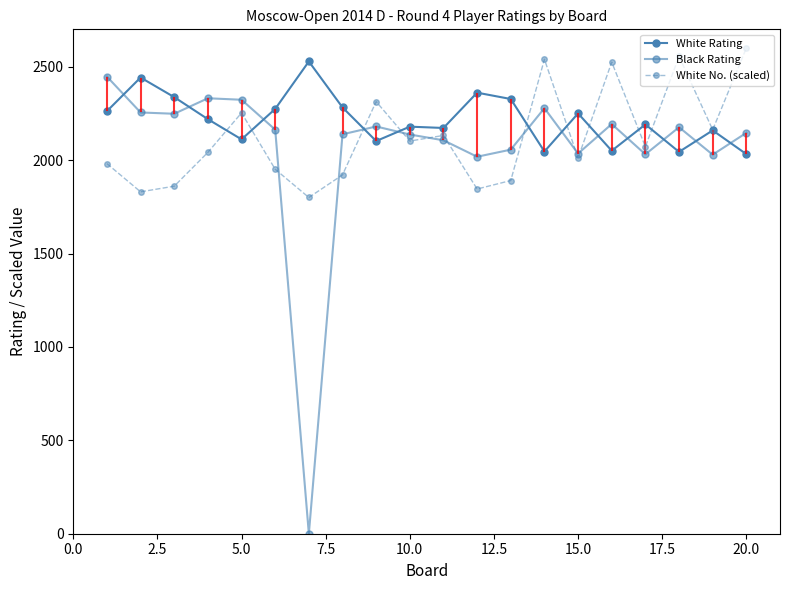

What is the sum of all White No. (scaled) values?

42384.9